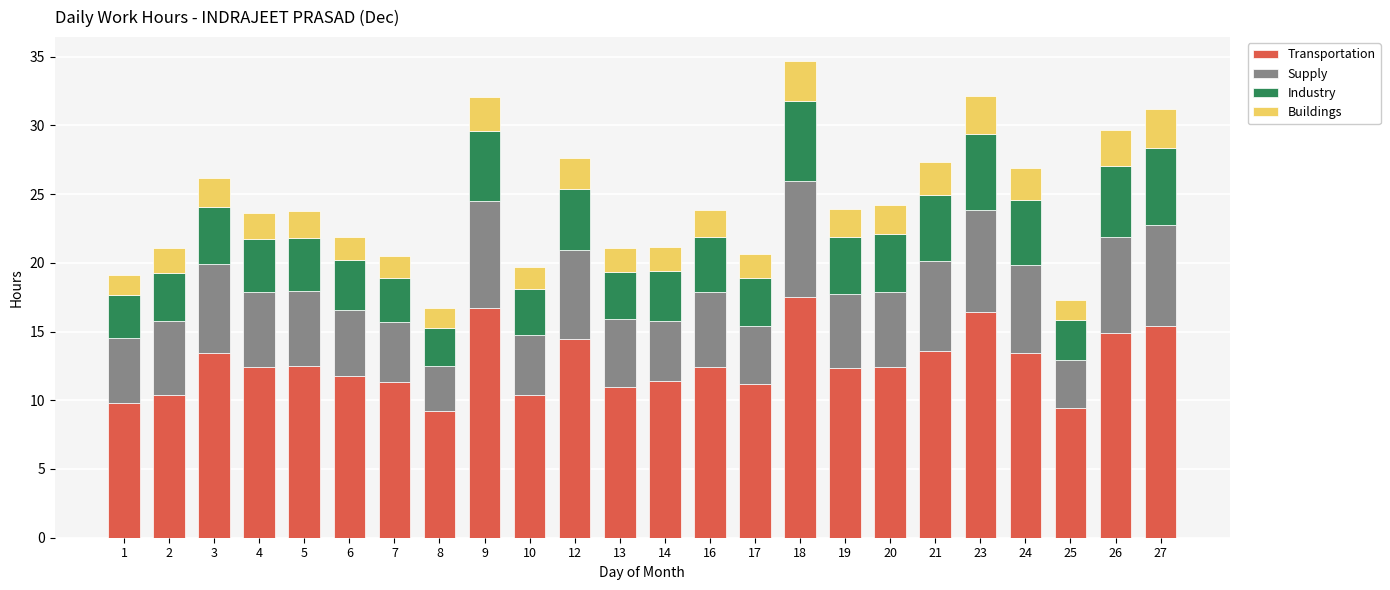

The Transportation series shows 7.0 at 20. True or false?

False